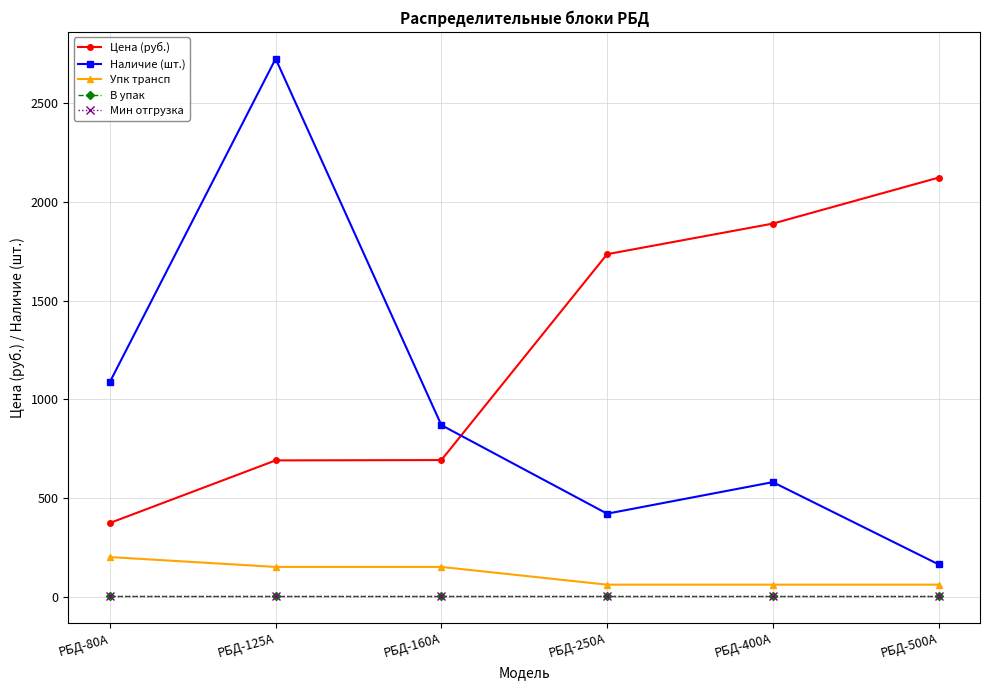

Is this an area chart (filled region under the line)?

No